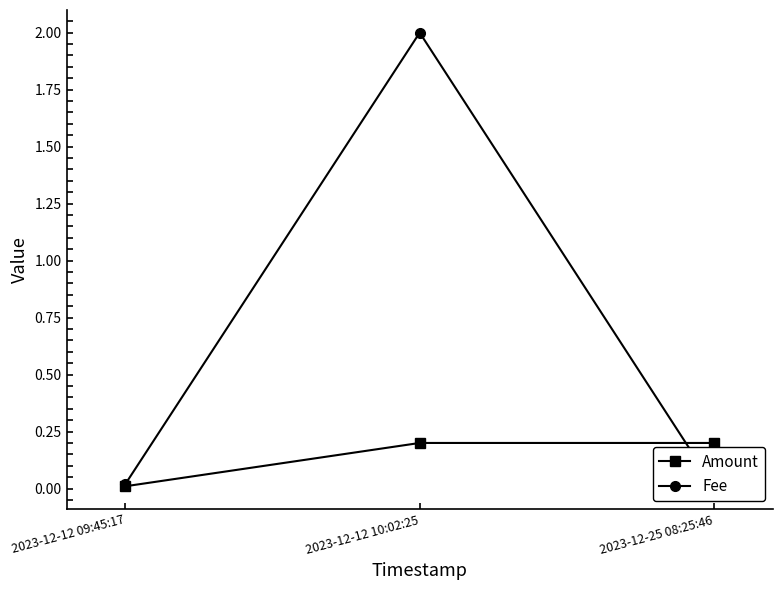

What are all the series names shown in the legend?

Amount, Fee